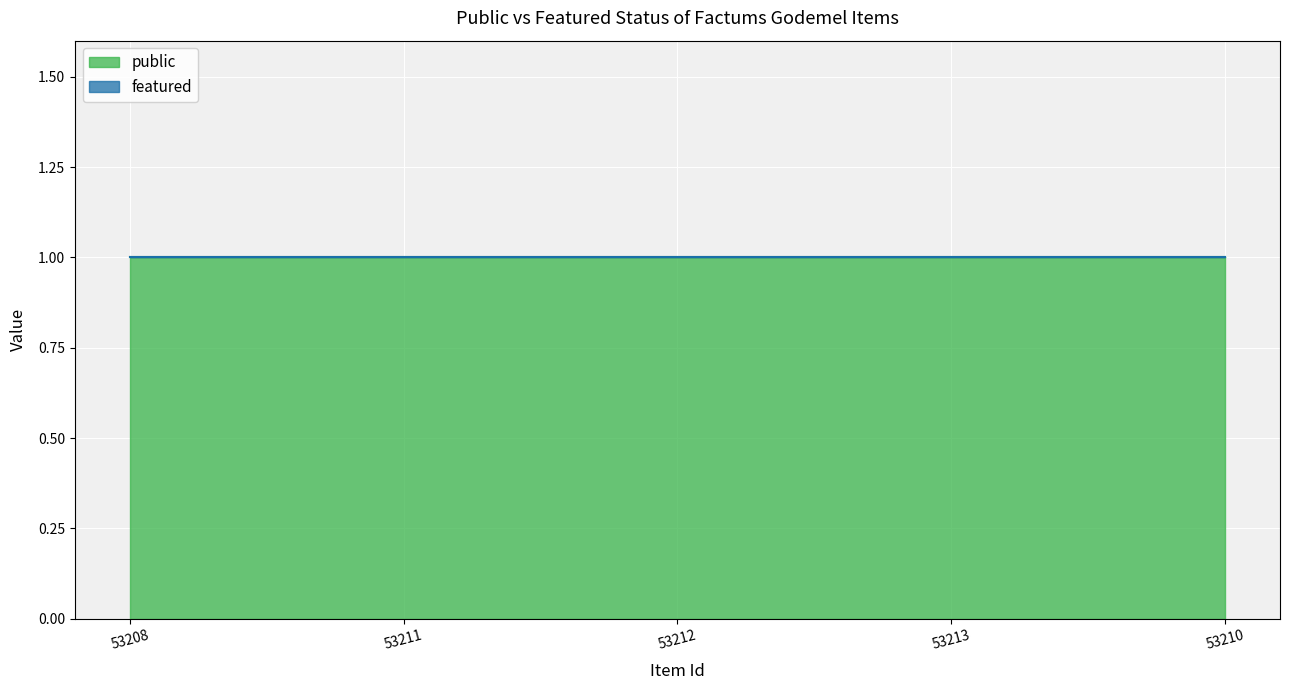

Which series has the largest total across all categories?

public